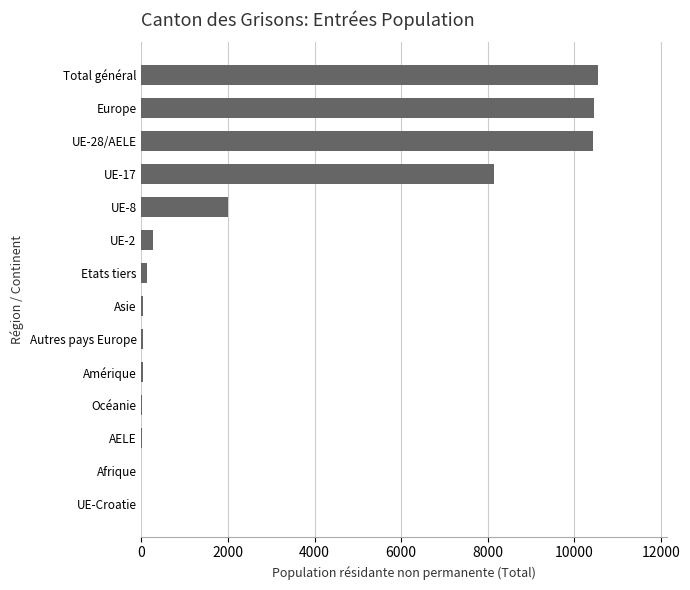

Are the bars horizontal?

Yes